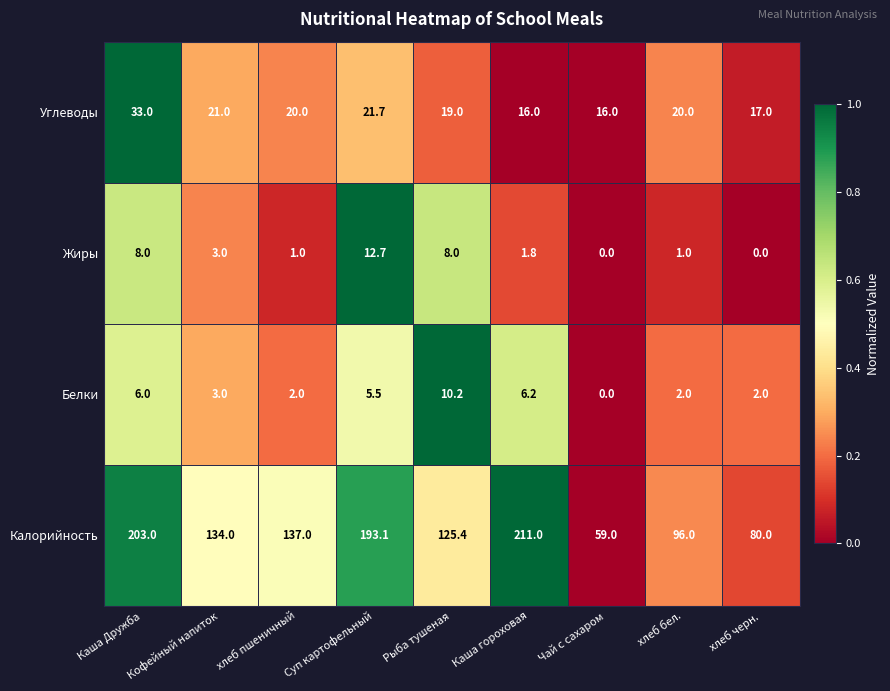

What is the difference between the maximum and minimum values in the Белки series?

10.2